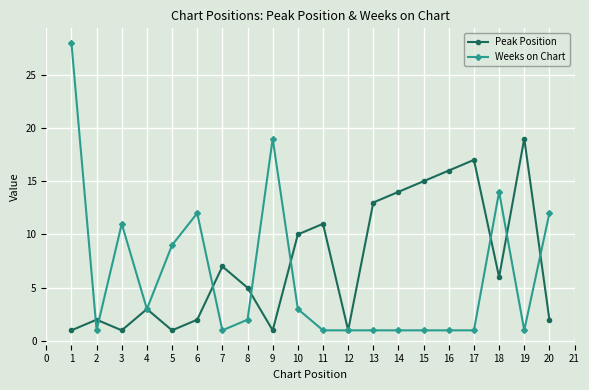

Which series has the largest total across all categories?

Peak Position